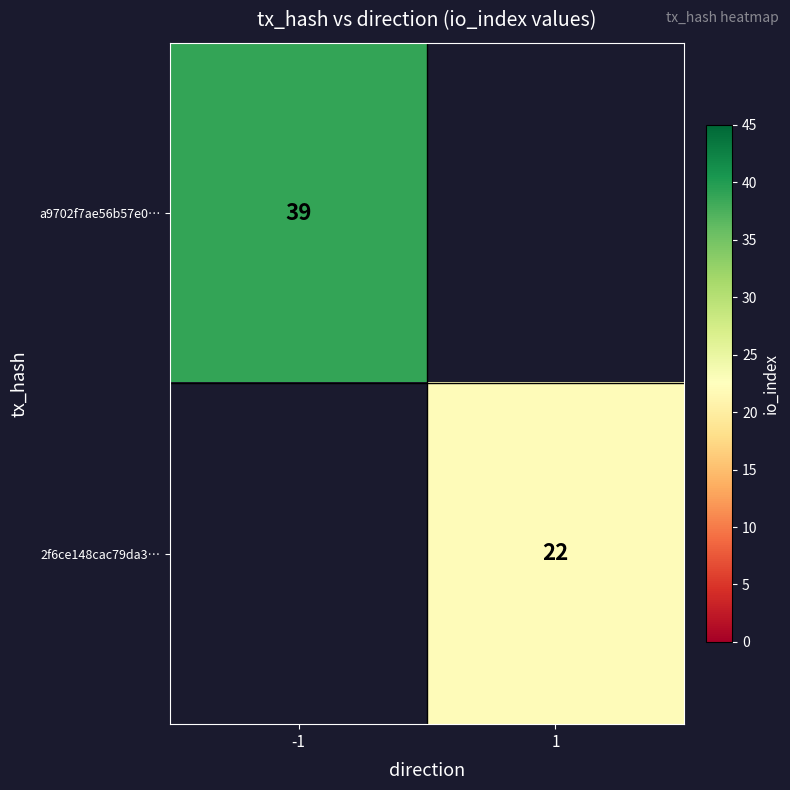

Is the value of a9702f7ae56b57e0… at -1 greater than the value of 2f6ce148cac79da3… at 1?

Yes